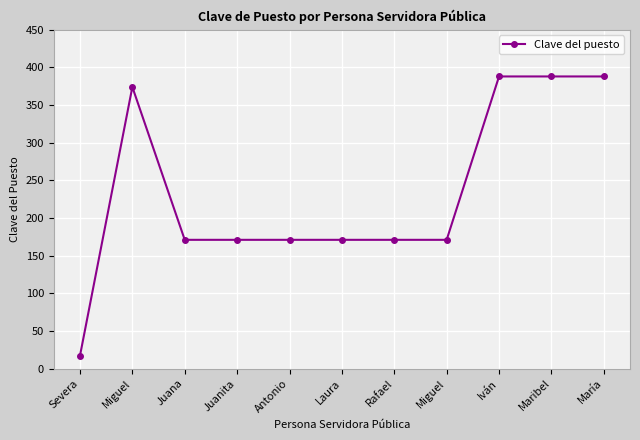

Where is the first local maximum?

Miguel